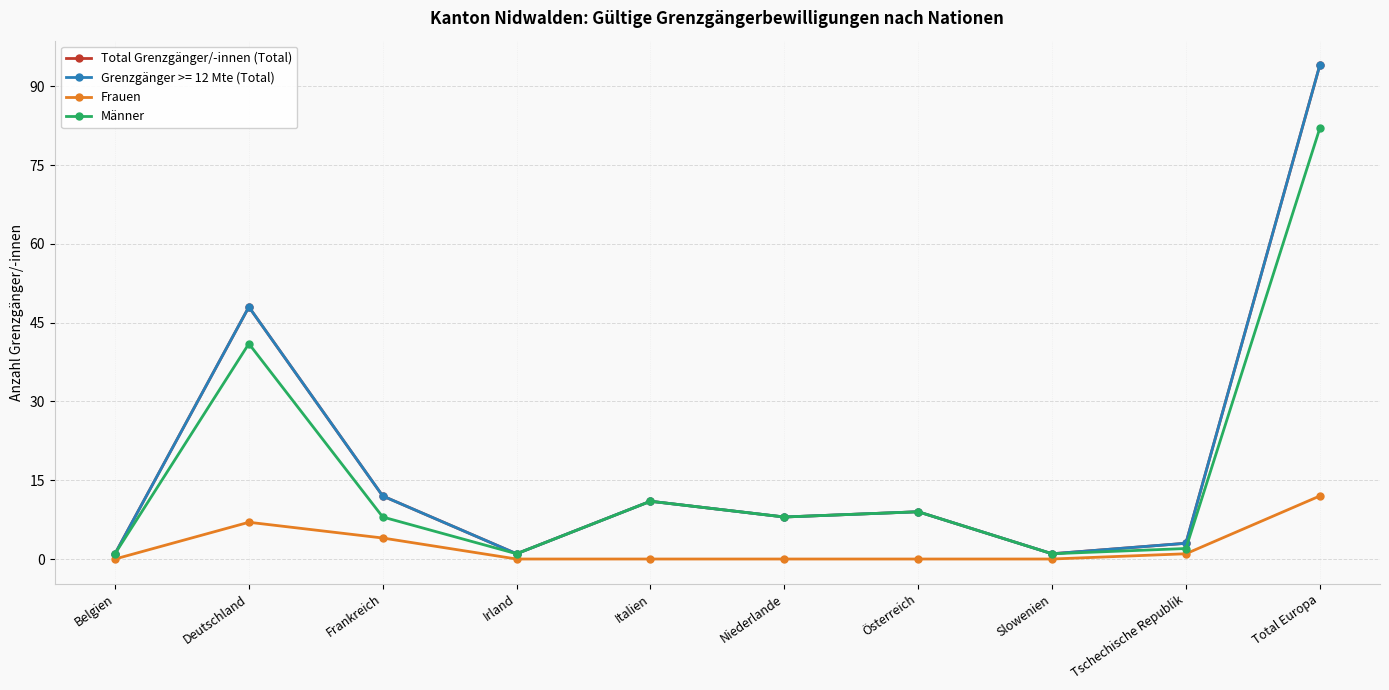

Is this an area chart (filled region under the line)?

No